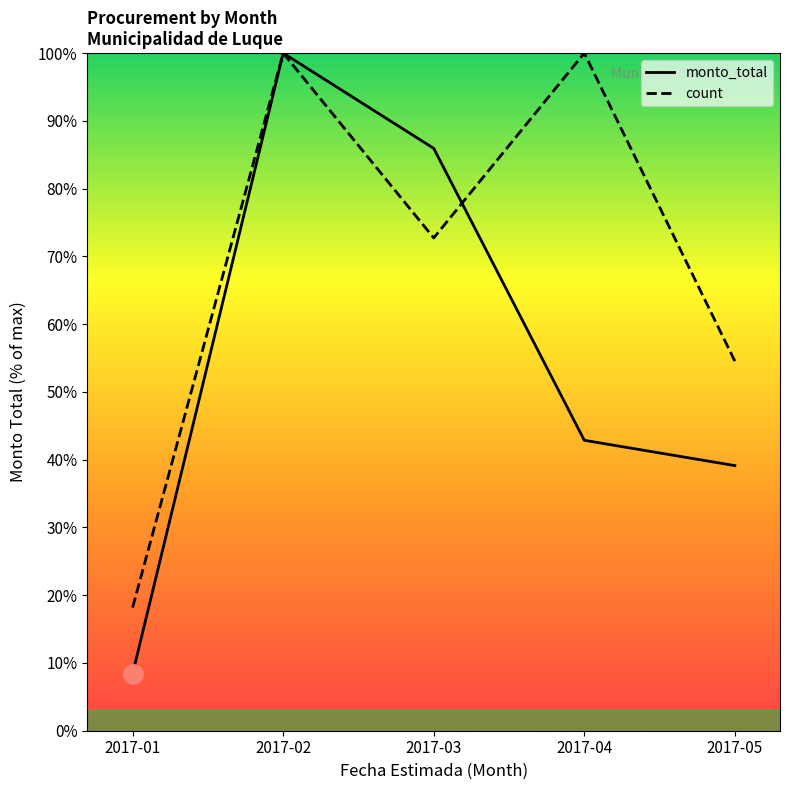

Is this an area chart (filled region under the line)?

No